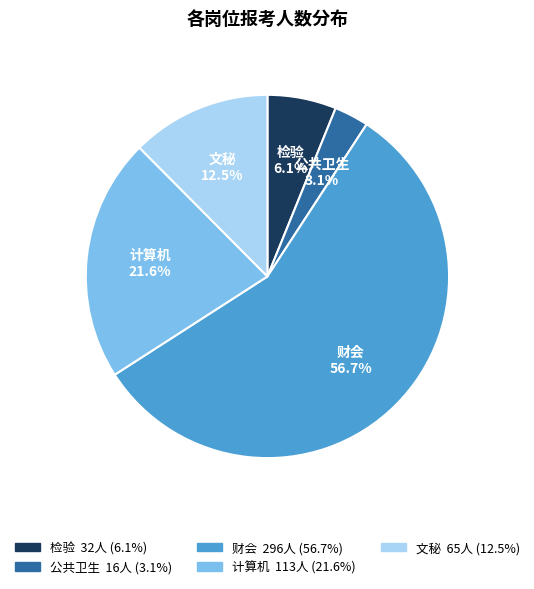

Does any single category account for the majority?

Yes